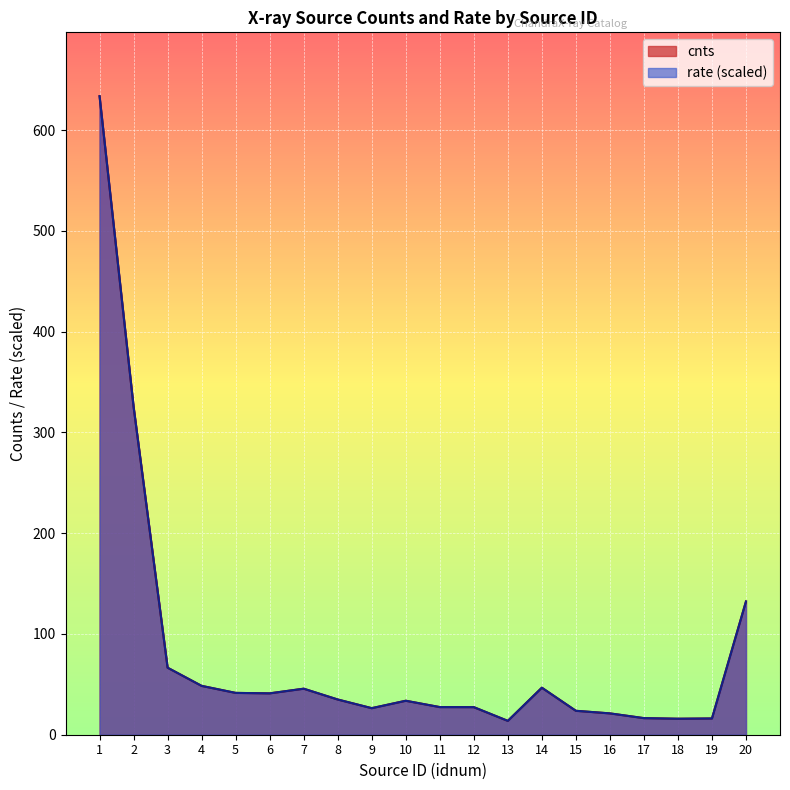

At how many categories does at least one series exceed 228?

2